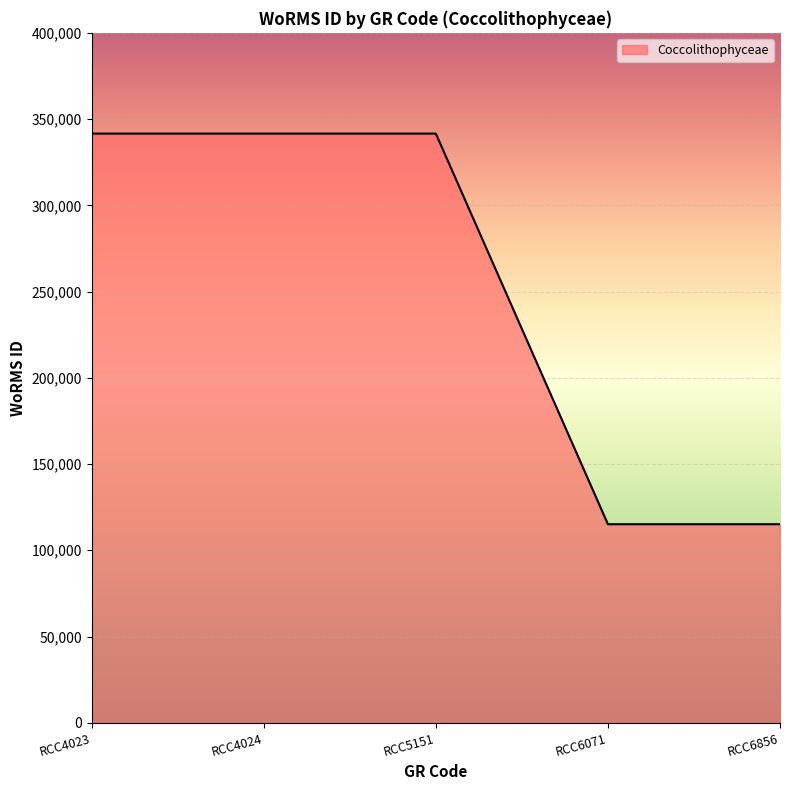

What is the difference between the second highest and minimum values?

226481